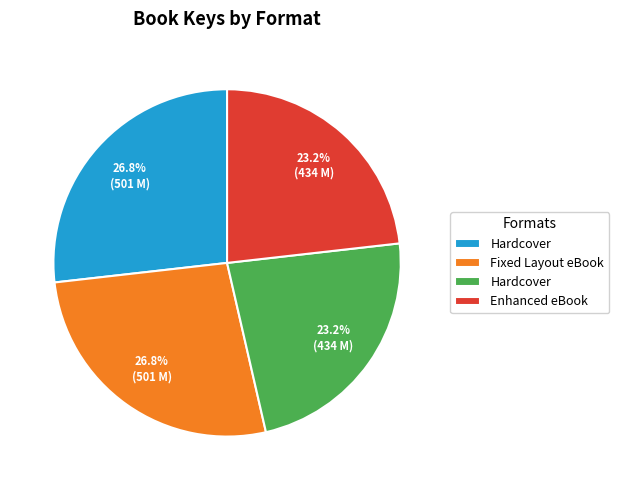

Is there a majority slice in this chart?

No